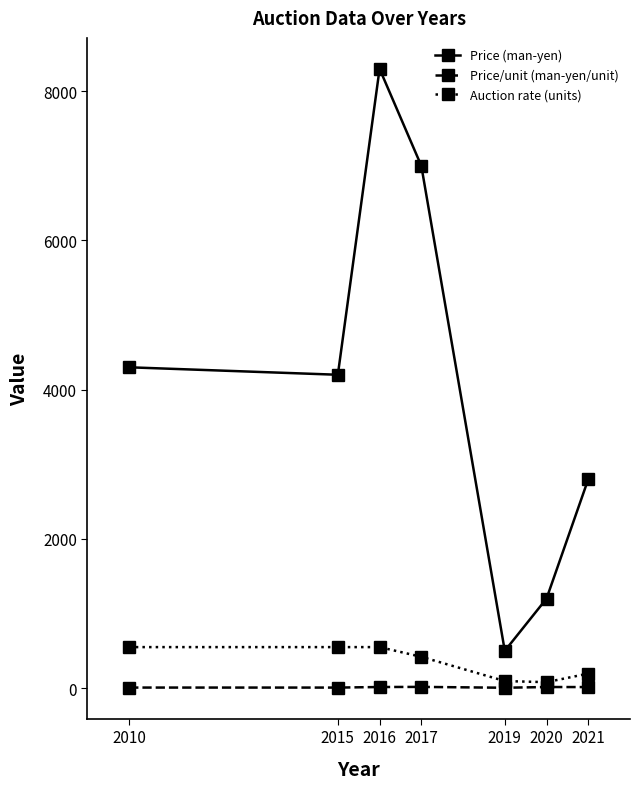

How many data points in Price (man-yen) are less than 4200?

3